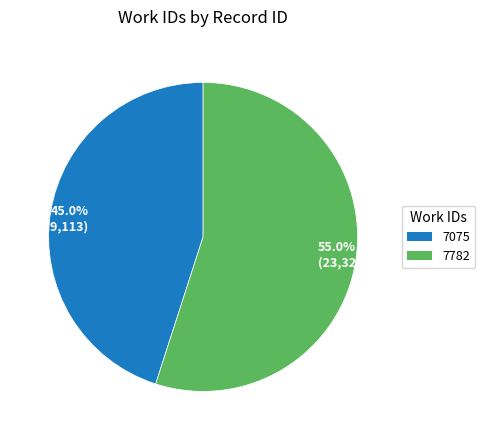

How much of the chart is everything except 7075?

55.0%